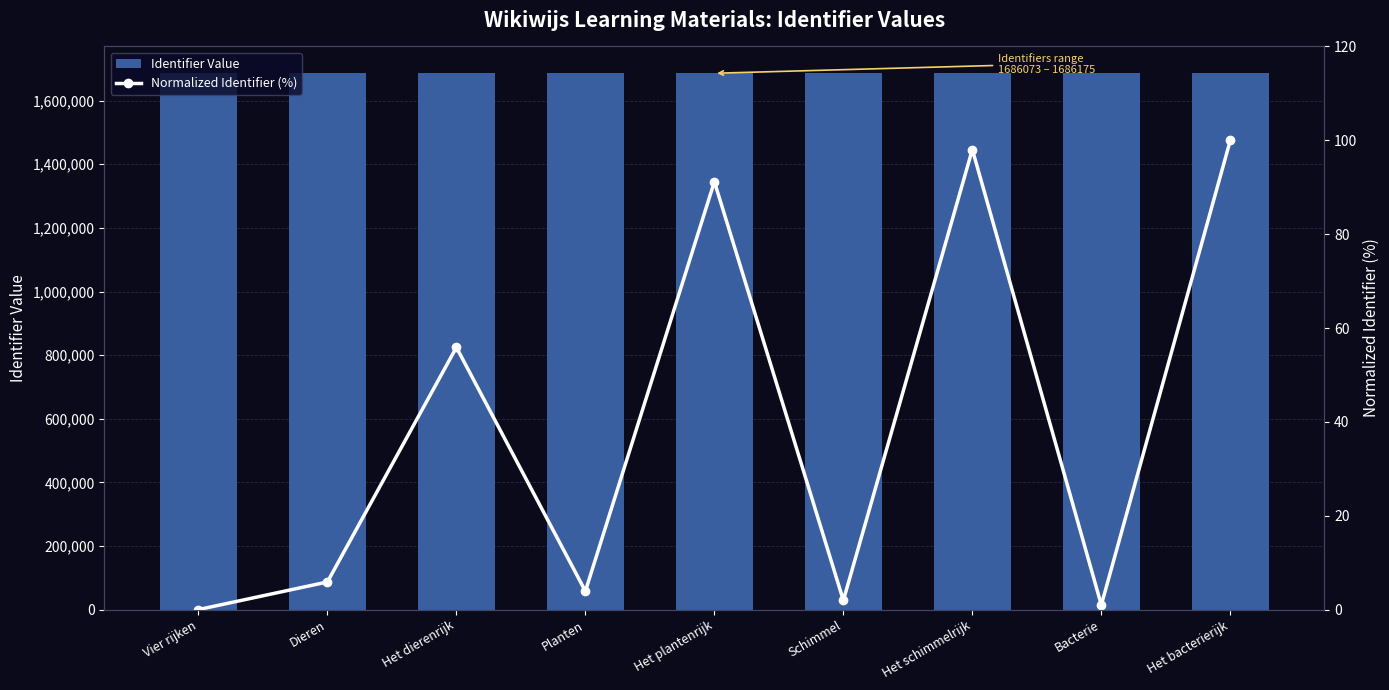

What is the highest value of the Identifier Value series?

1686175